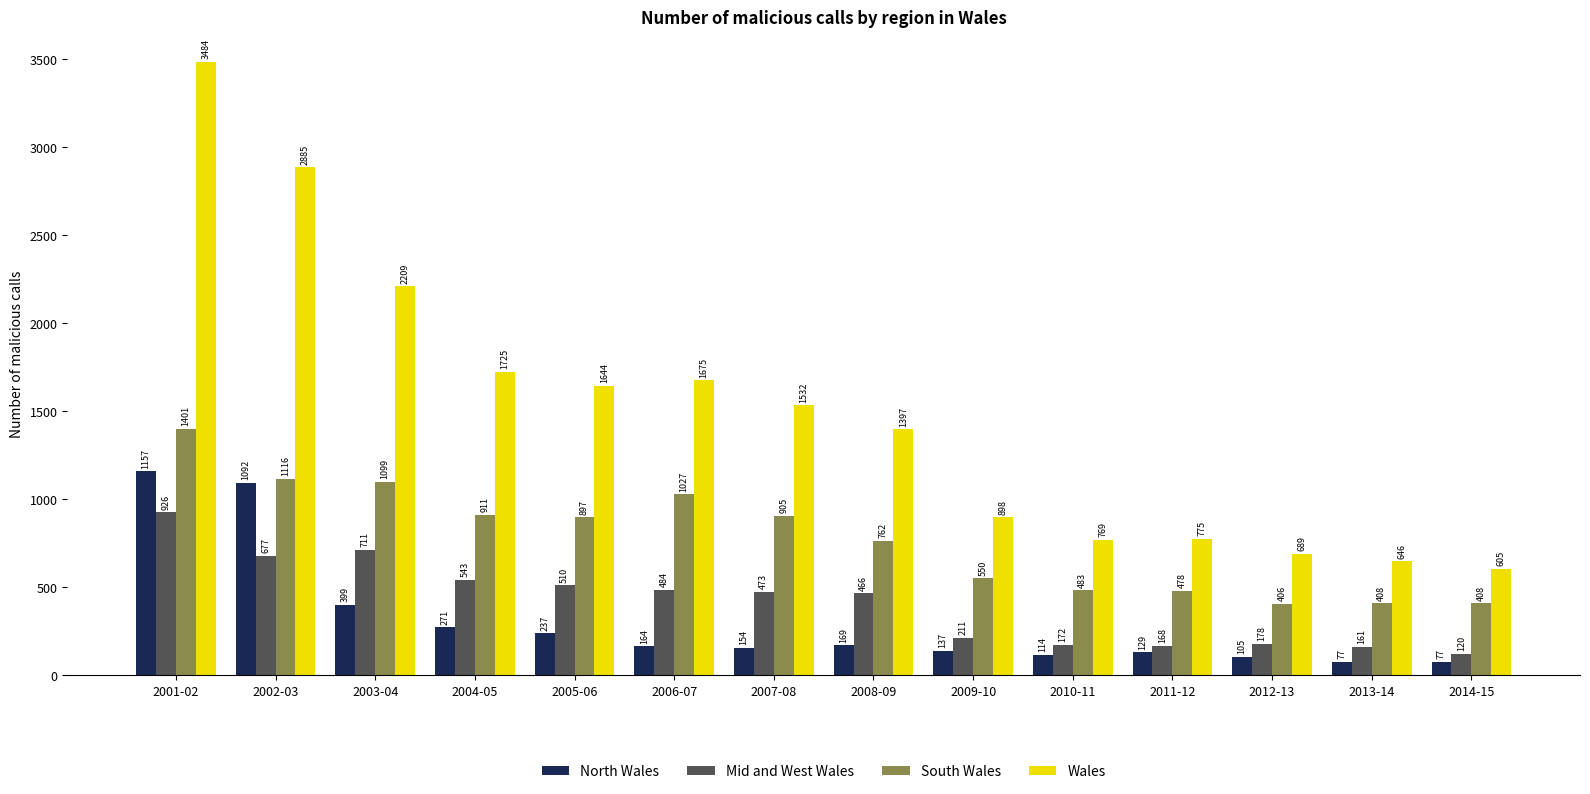

At which label does Wales first exceed 1532?

2001-02